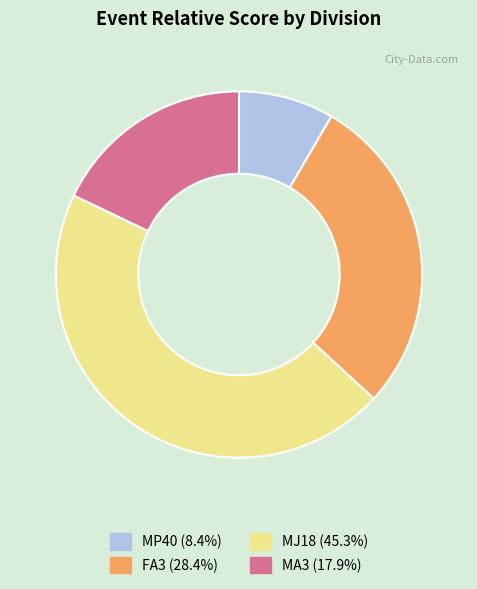

Do MJ18 and MP40 together represent more than half of the pie?

Yes